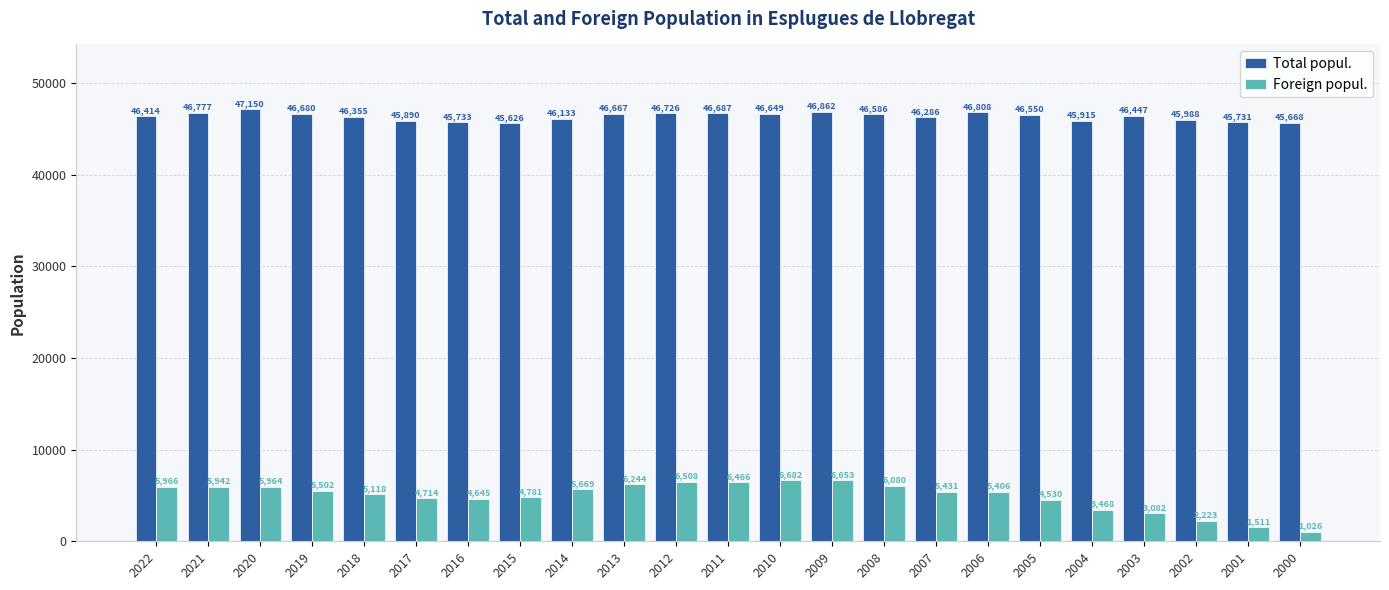

Reading right to left, extract all data points from this chart.

Total popul.: 45668	45731	45988	46447	45915	46550	46808	46286	46586	46862	46649	46687	46726	46667	46133	45626	45733	45890	46355	46680	47150	46777	46414
Foreign popul.: 1026	1511	2223	3082	3468	4530	5406	5431	6080	6653	6682	6466	6508	6244	5669	4781	4645	4714	5118	5502	5964	5942	5966